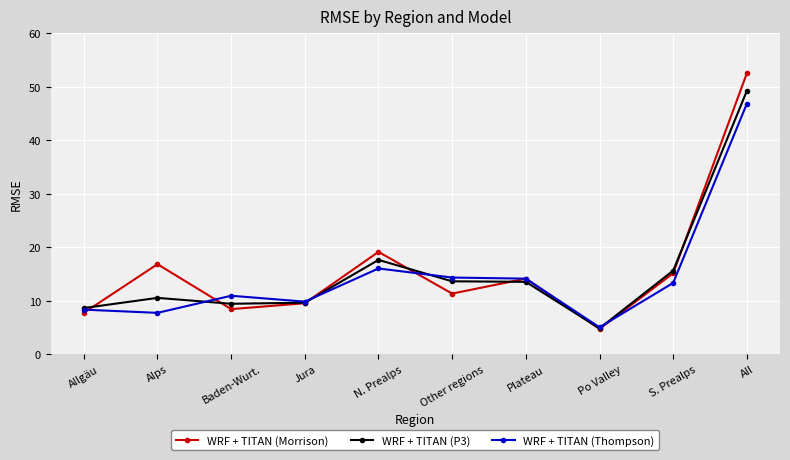

Which series has the widest spread of values?

WRF + TITAN (Morrison)